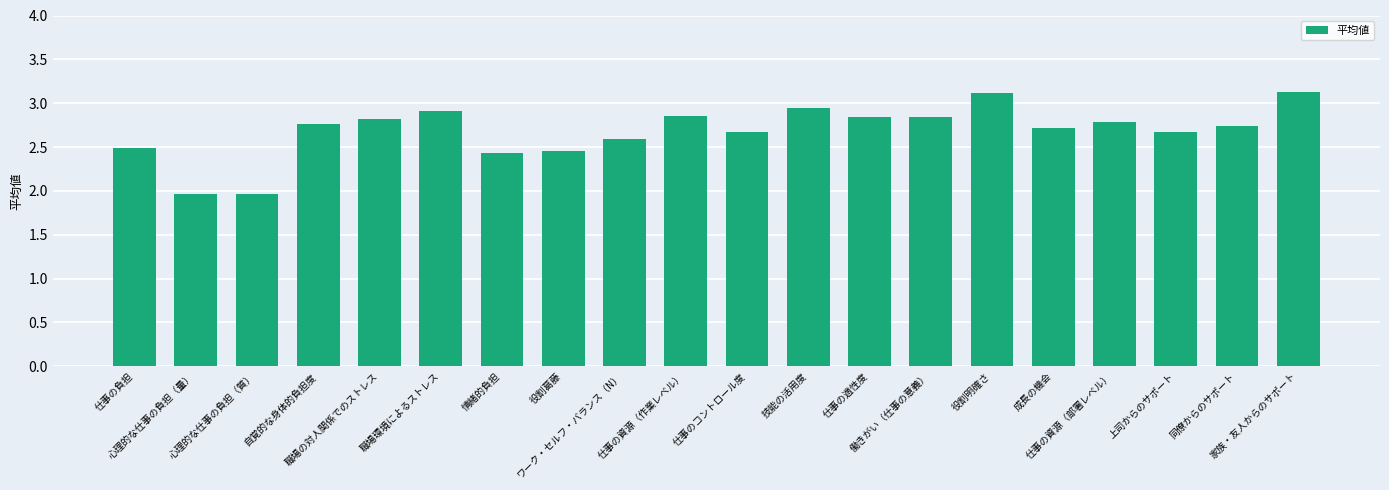

What is the sum of all values?

53.7